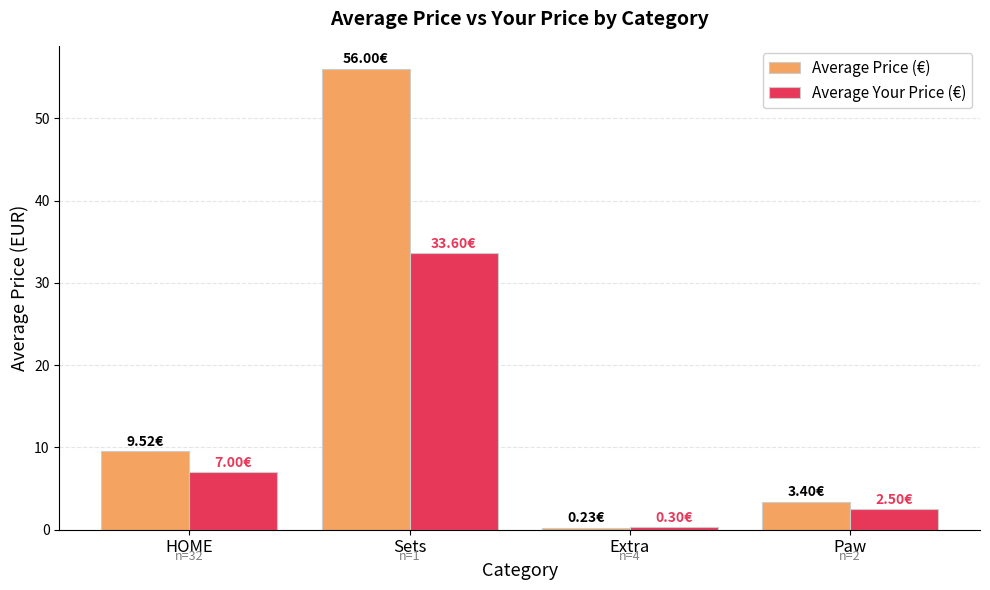

What are all the series names shown in the legend?

Average Price (€), Average Your Price (€)